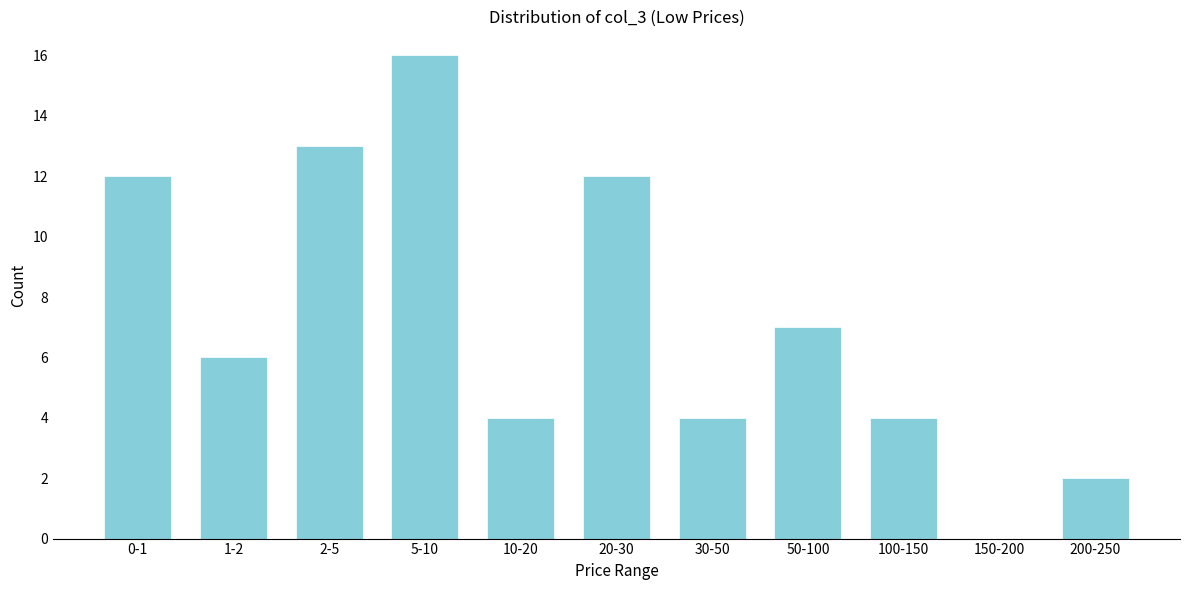

Reading right to left, transcribe all the data shown in this chart.

200-250=2	150-200=0	100-150=4	50-100=7	30-50=4	20-30=12	10-20=4	5-10=16	2-5=13	1-2=6	0-1=12